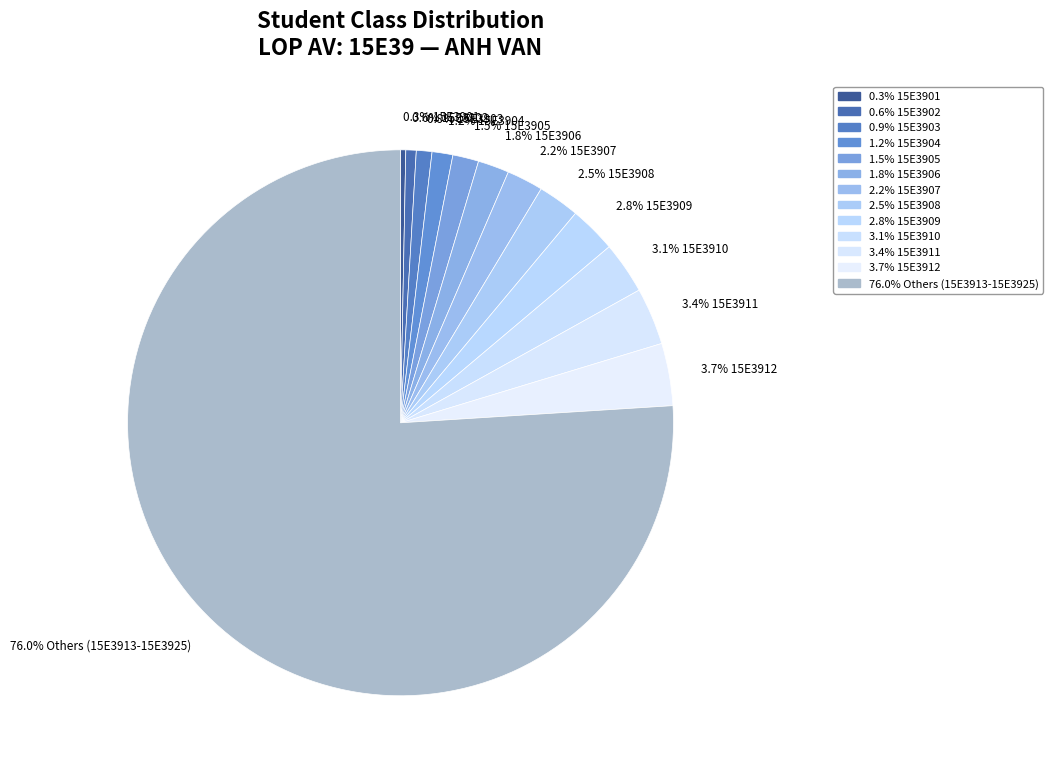

Which slice is the smallest?

15E3901